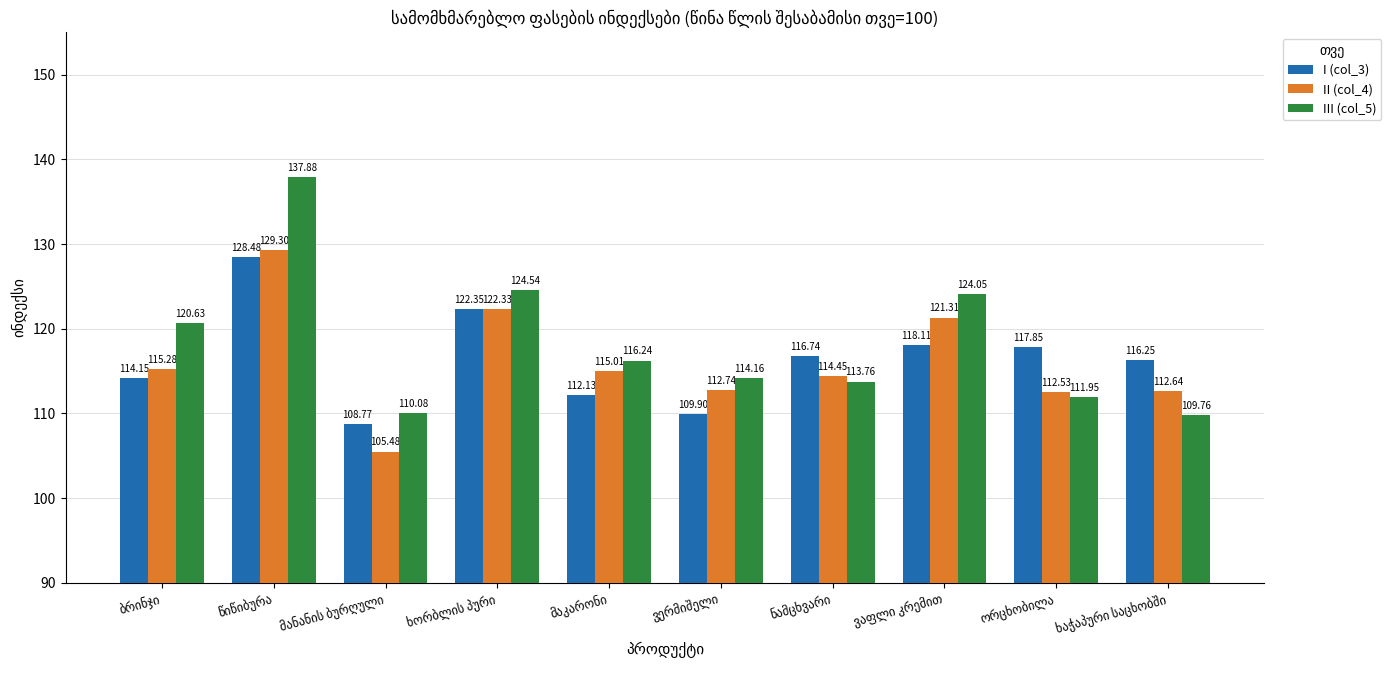

Which series has the largest total across all categories?

III (col_5)